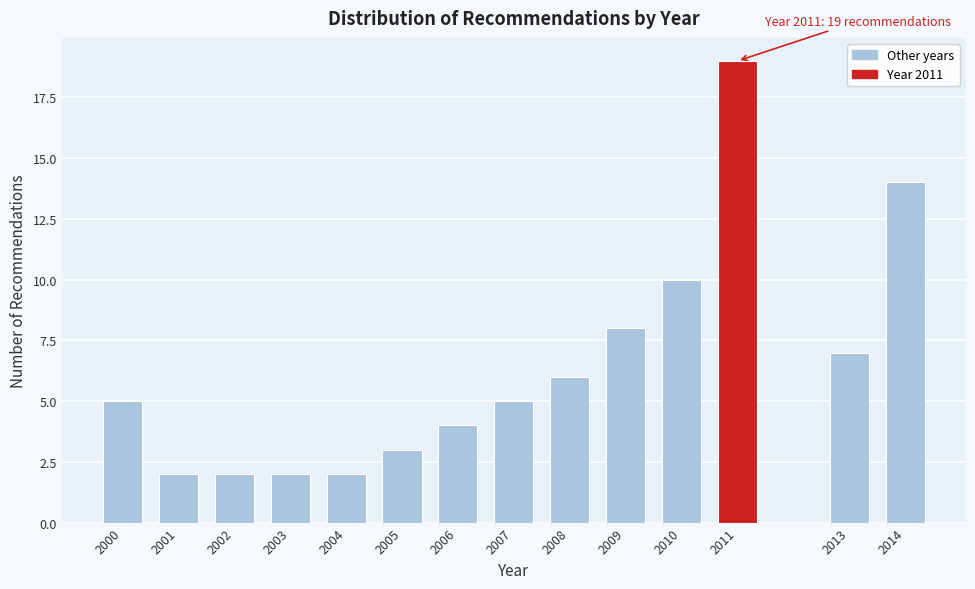

Reading left to right, list all the values displayed in this chart.

2000=5	2001=2	2002=2	2003=2	2004=2	2005=3	2006=4	2007=5	2008=6	2009=8	2010=10	2011=19	2013=7	2014=14